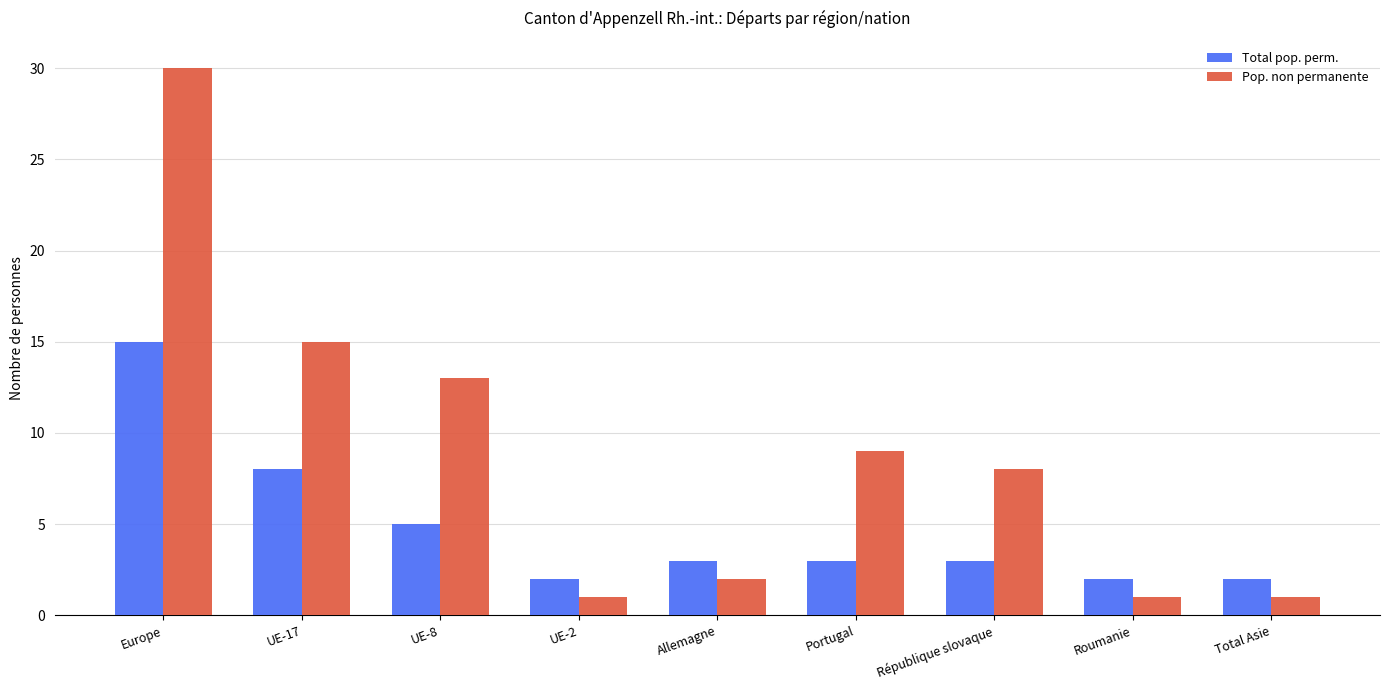

What are all the series names shown in the legend?

Total pop. perm., Pop. non permanente